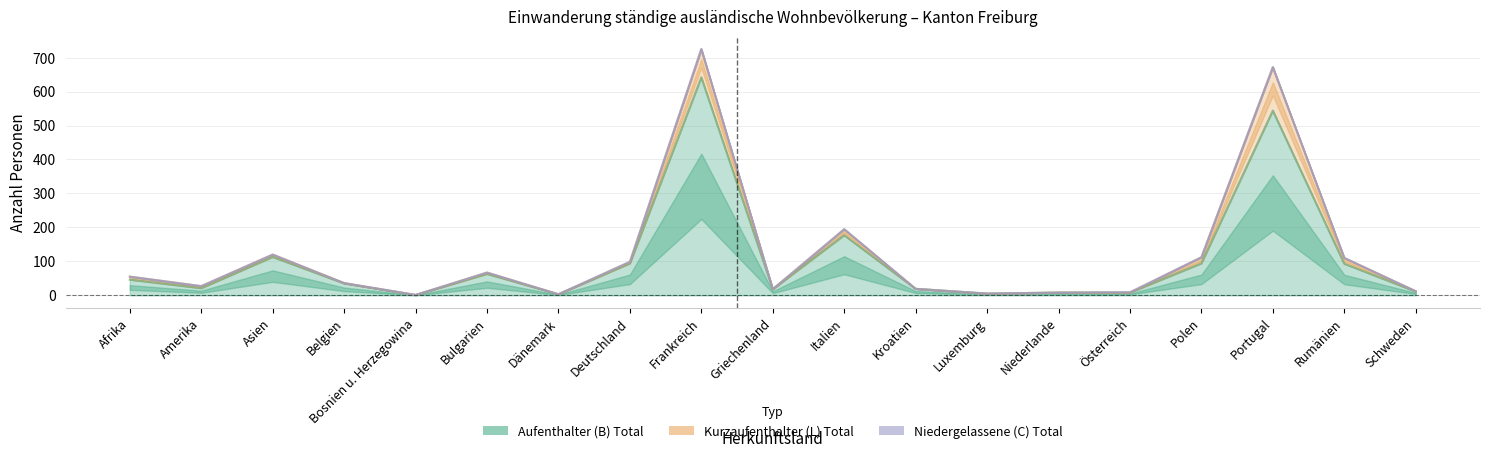

What is the sum of all Kurzaufenthalter (L) Total values?

294